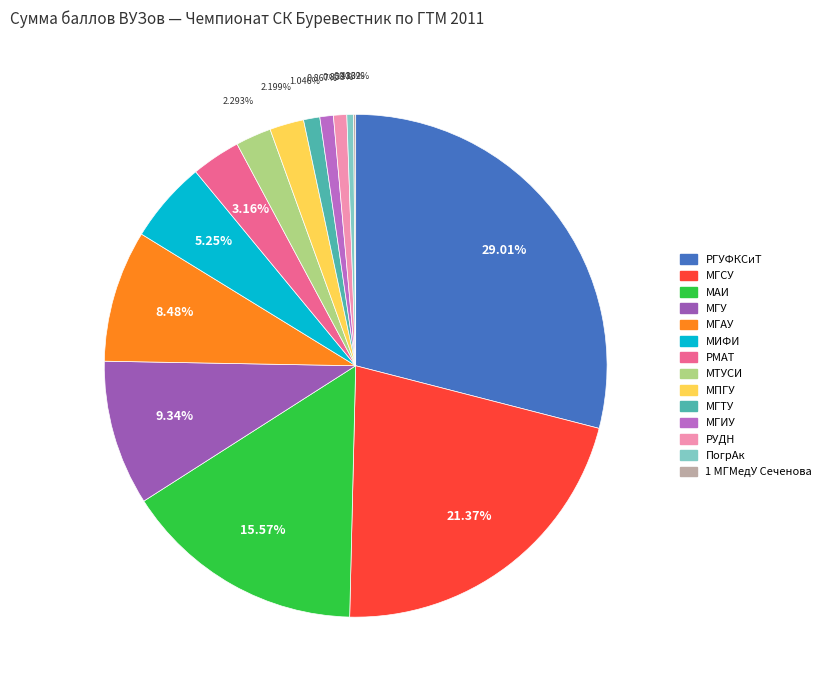

Is it true that РМАТ is 1% of the pie?

False